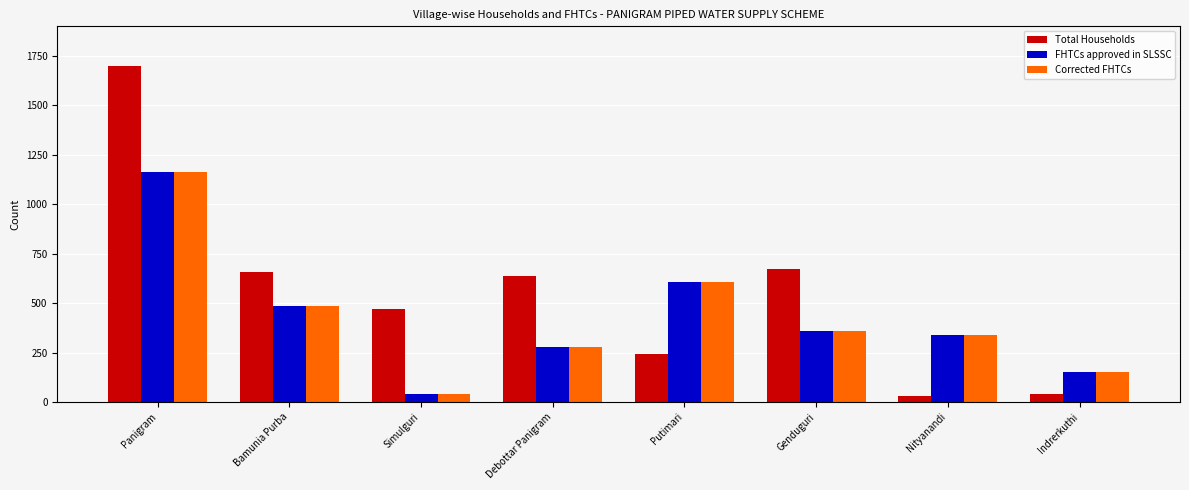

What is the spread (max minus min) of values at Debottar Panigram?

355